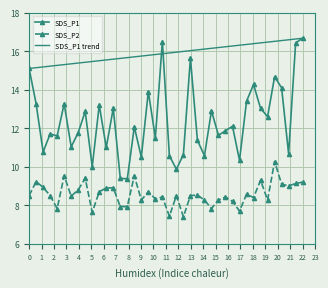

How many data points in SDS_P1 are less than 12?

20